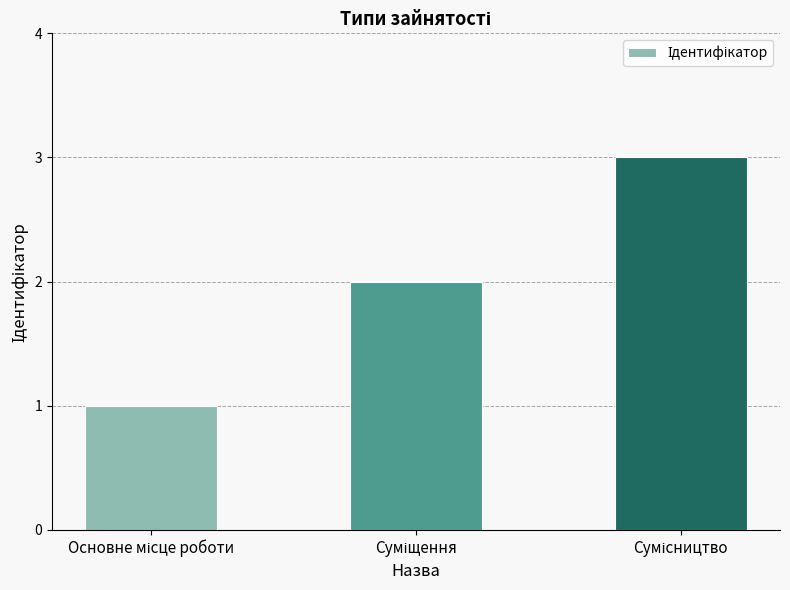

What is the greatest value displayed?

3